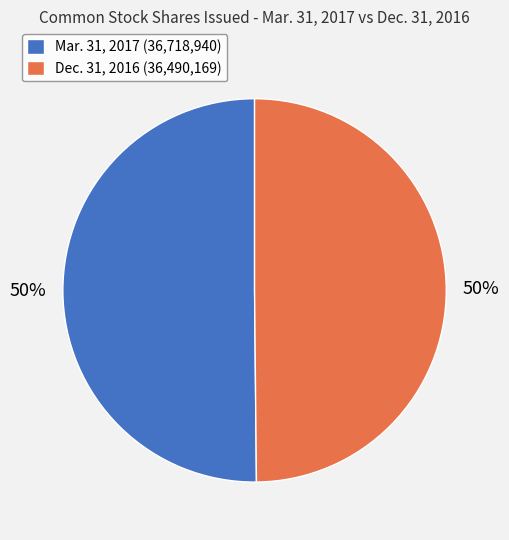

The Dec. 31, 2016 (36,490,169) slice represents 50% of the pie. True or false?

True